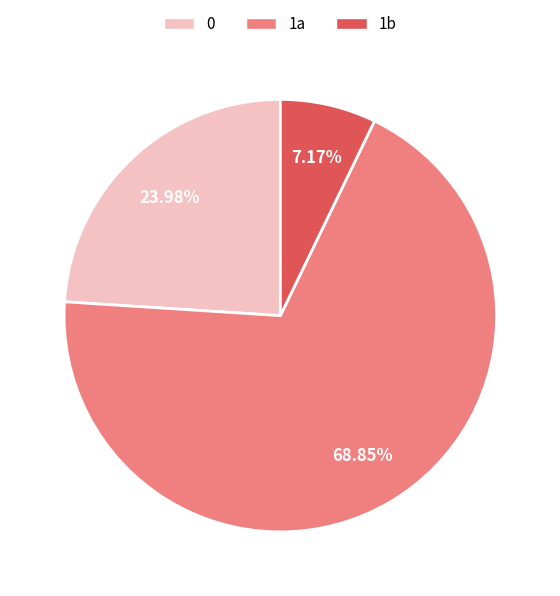

What portion of the pie excludes 0?

76.0%